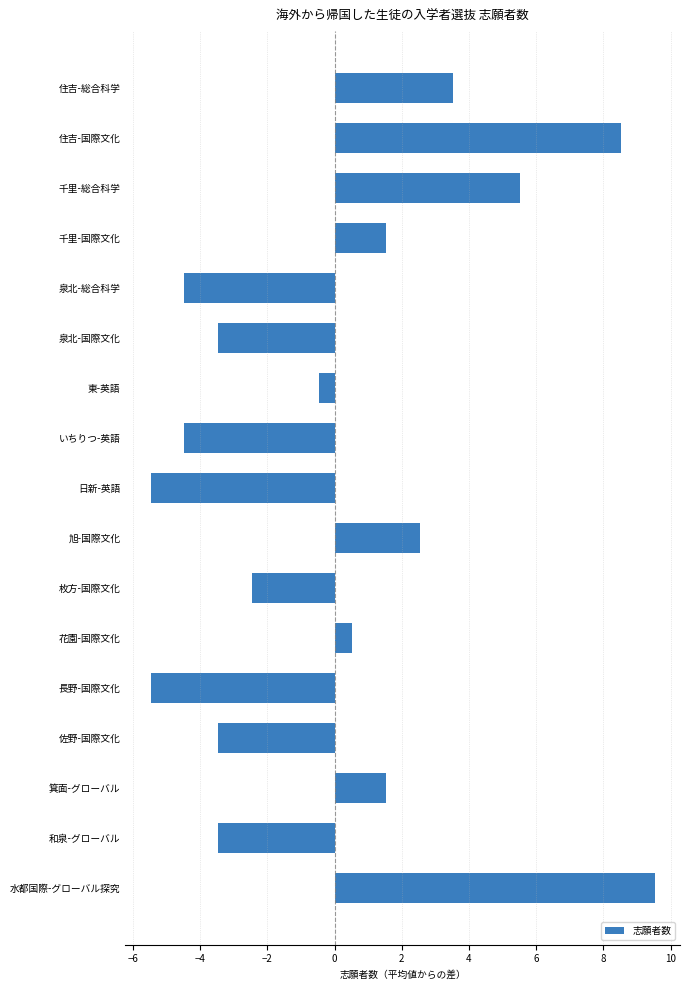

Does the chart contain stacked bars?

No